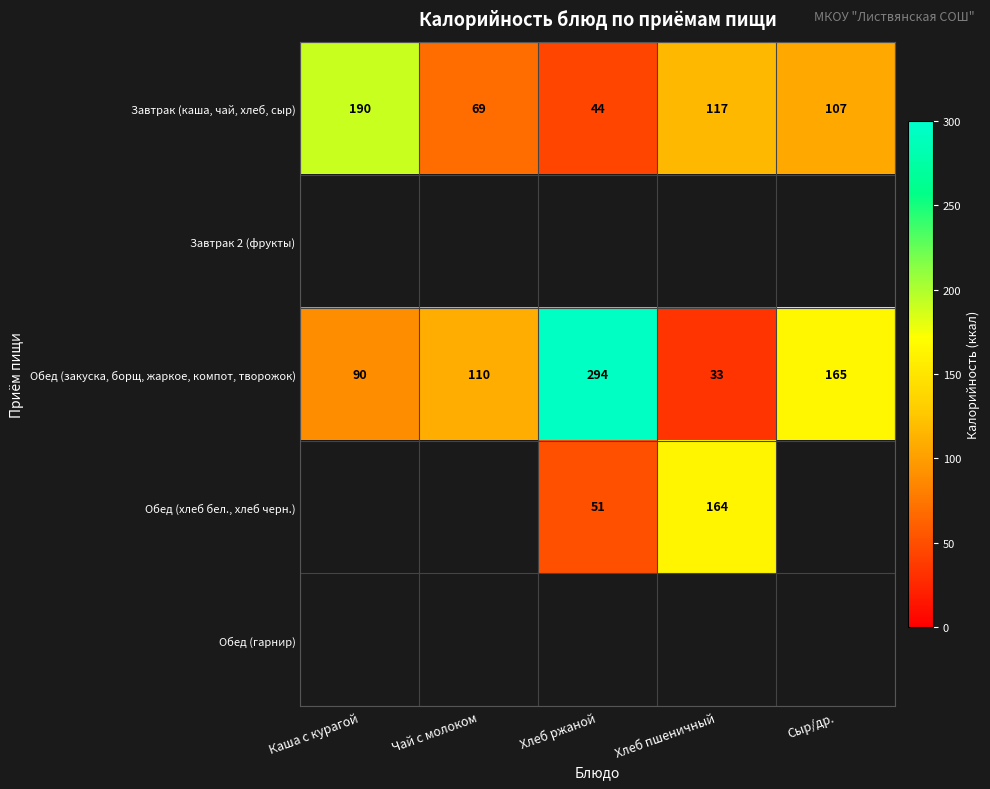

Is it true that Обед (хлеб бел., хлеб черн.) equals 90.2 at Хлеб ржаной?

False